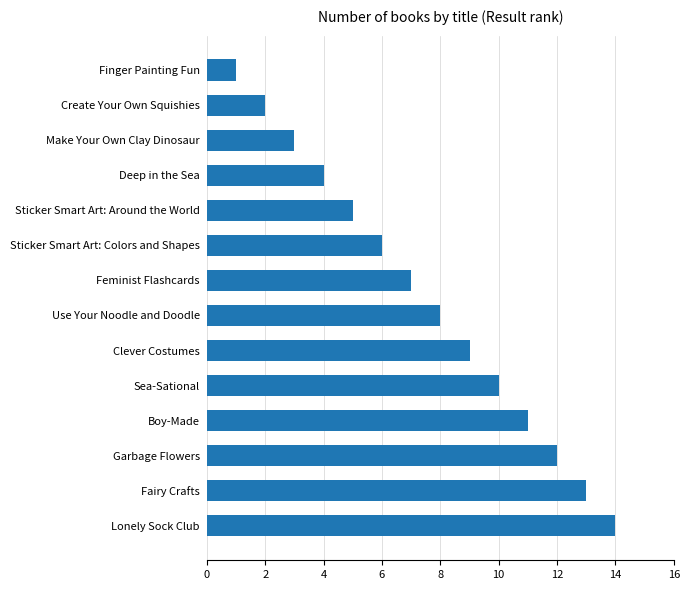

True or false: the data shows 9 at Clever Costumes.

True